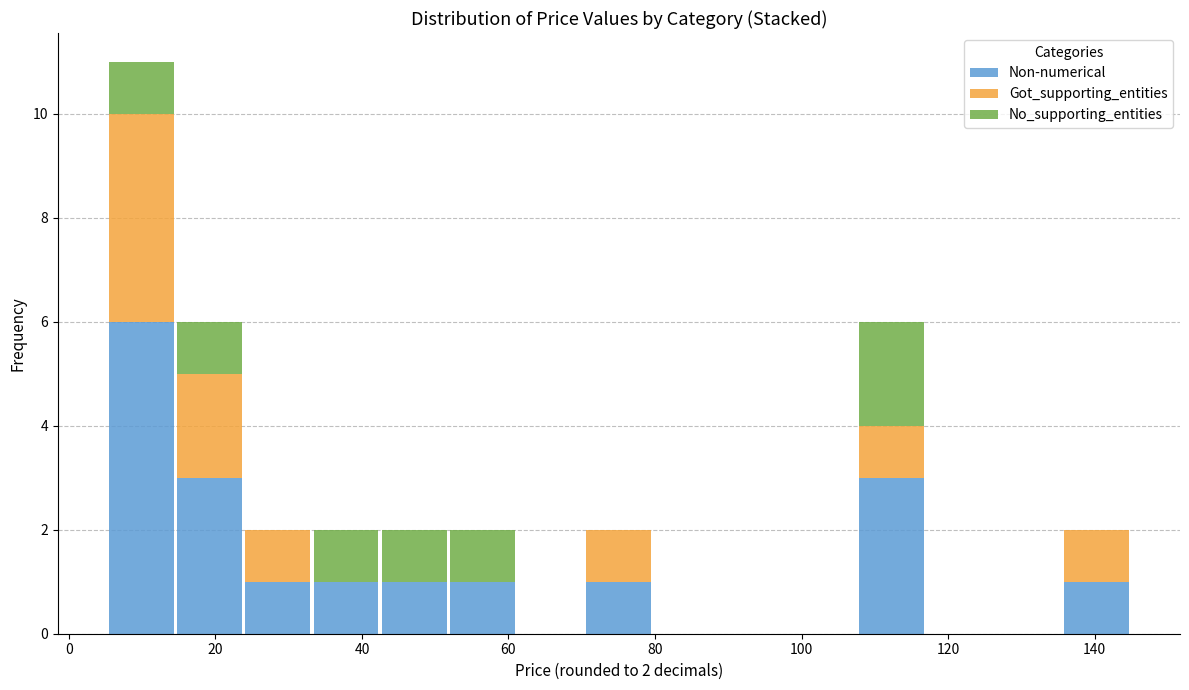

Which range on the x-axis has the tallest stacked bar (by total height)?

6 to 14